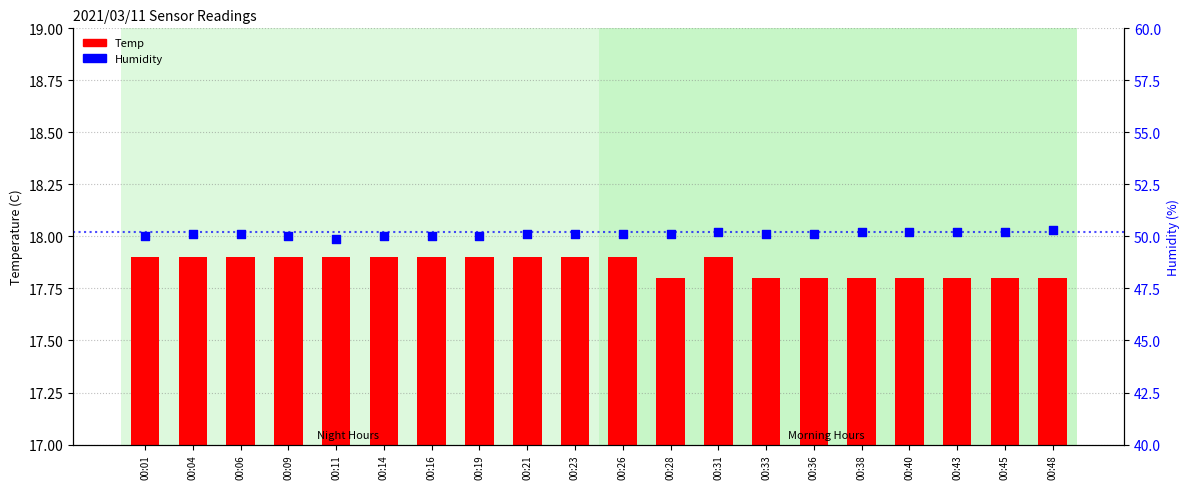

Is the value of Humidity at 00:09 greater than the value of Temp at 00:36?

Yes